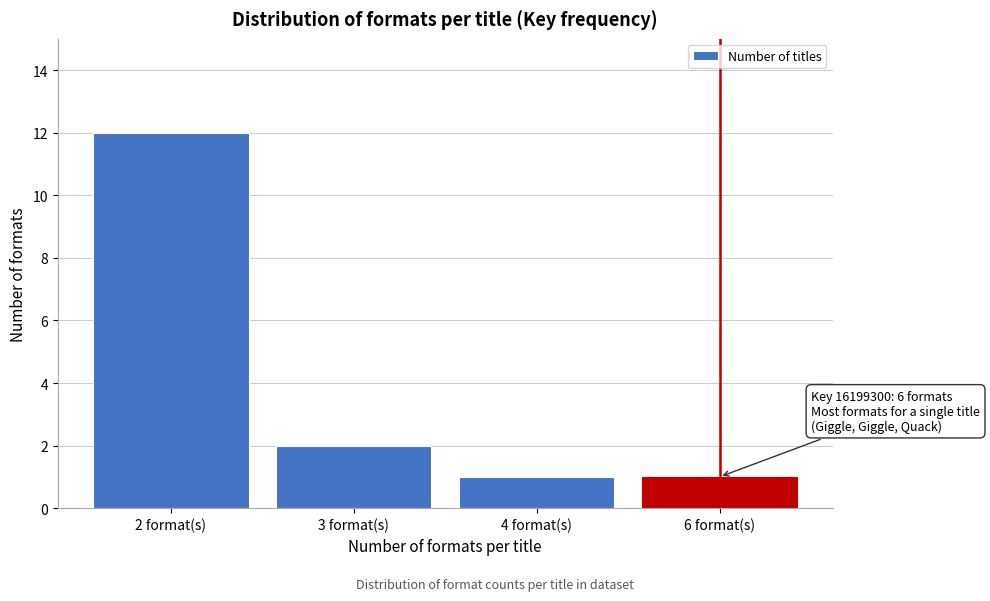

Reading left to right, what are all the values shown in this chart?

2 format(s)=12	3 format(s)=2	4 format(s)=1	6 format(s)=1